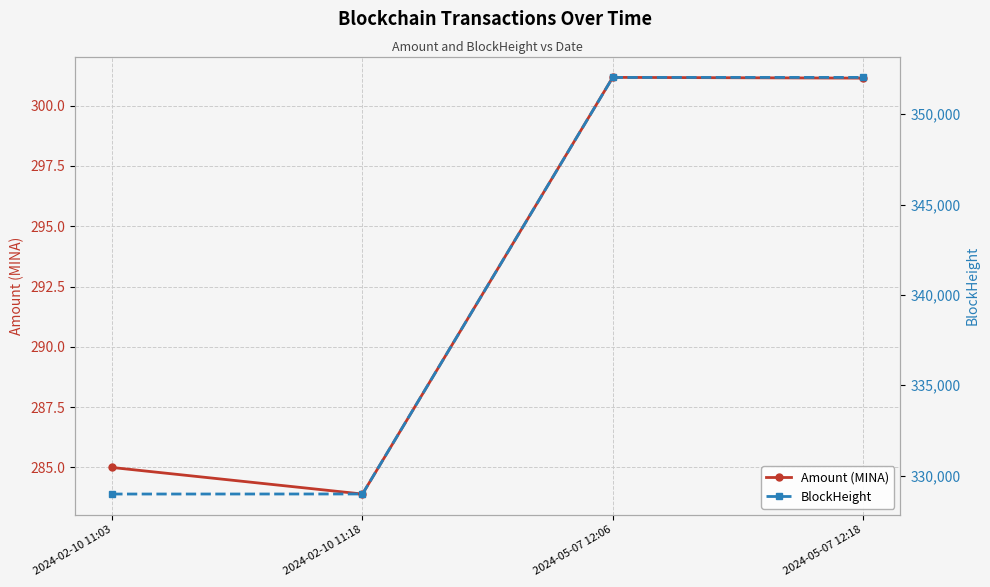

Which has a higher value, 2024-05-07 12:18 or 2024-05-07 12:06?

2024-05-07 12:06